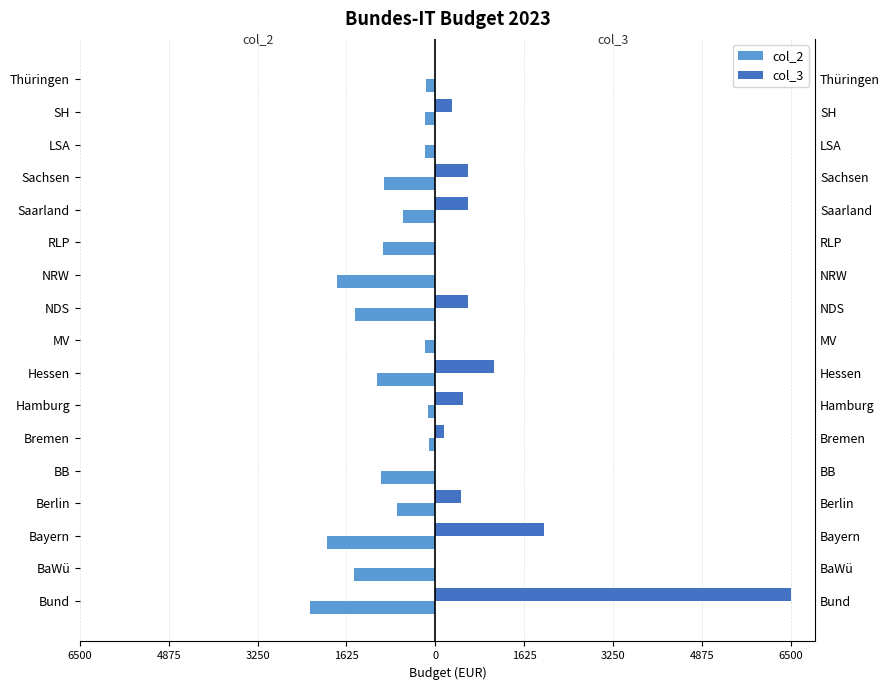

Are the bars horizontal?

Yes